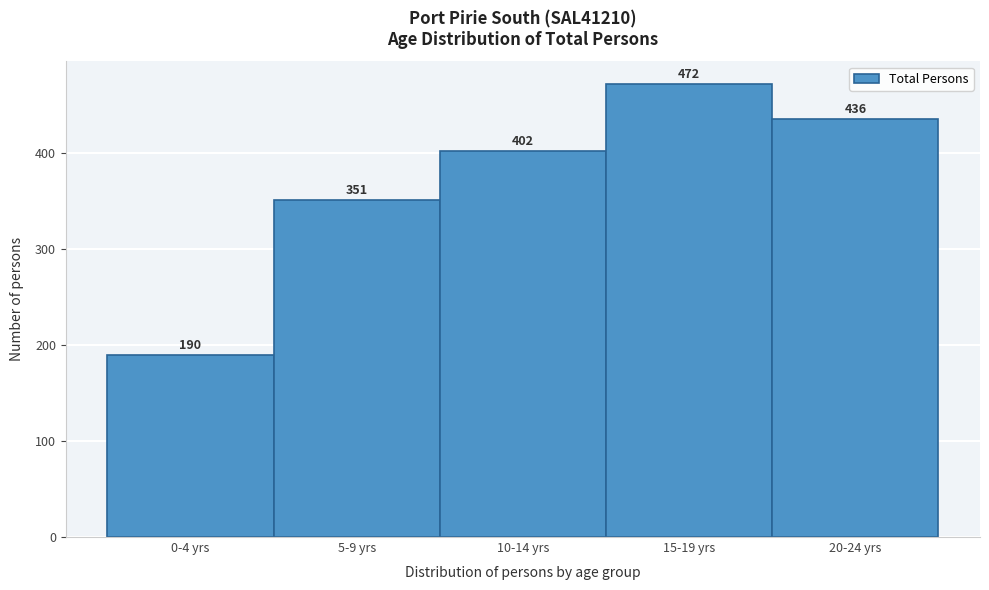

Reading right to left, transcribe all the data shown in this chart.

436	472	402	351	190